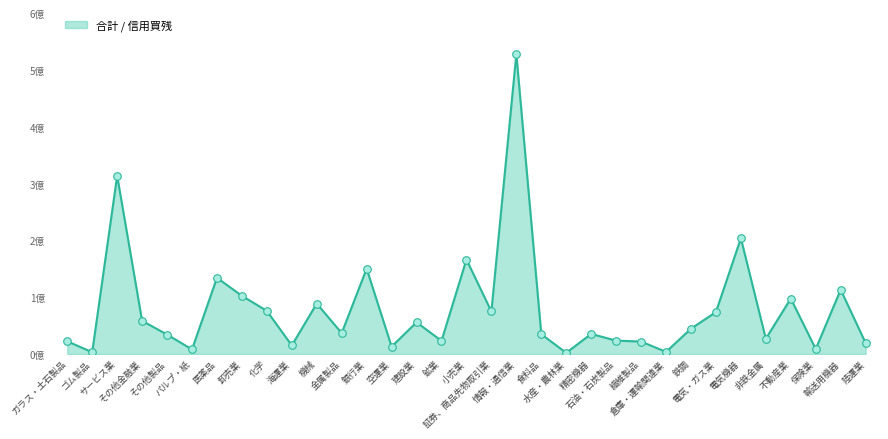

Does the chart have visible grid lines?

No